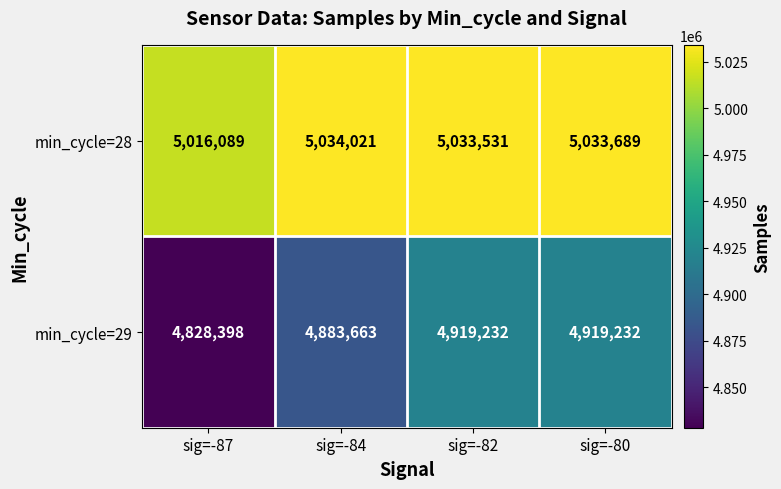

What is the greatest value displayed?

5034021